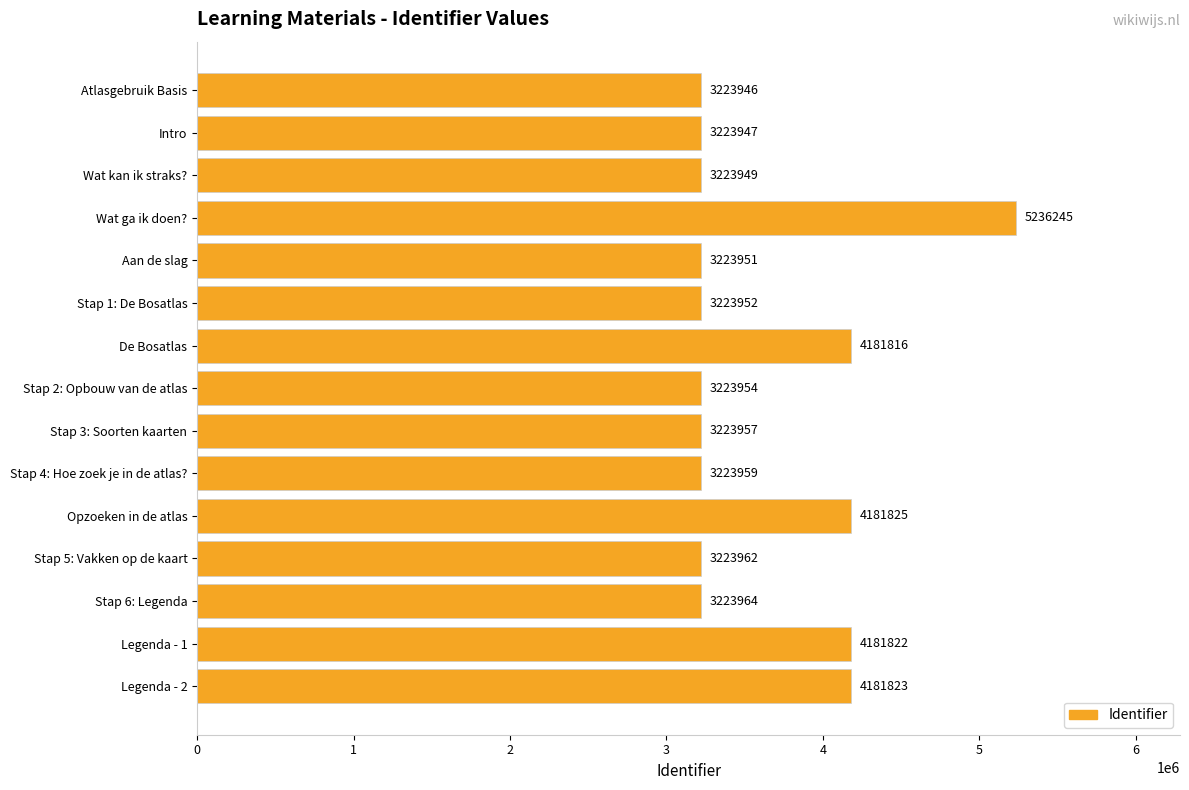

What is the change in value from Intro to Wat ga ik doen??

+2012298